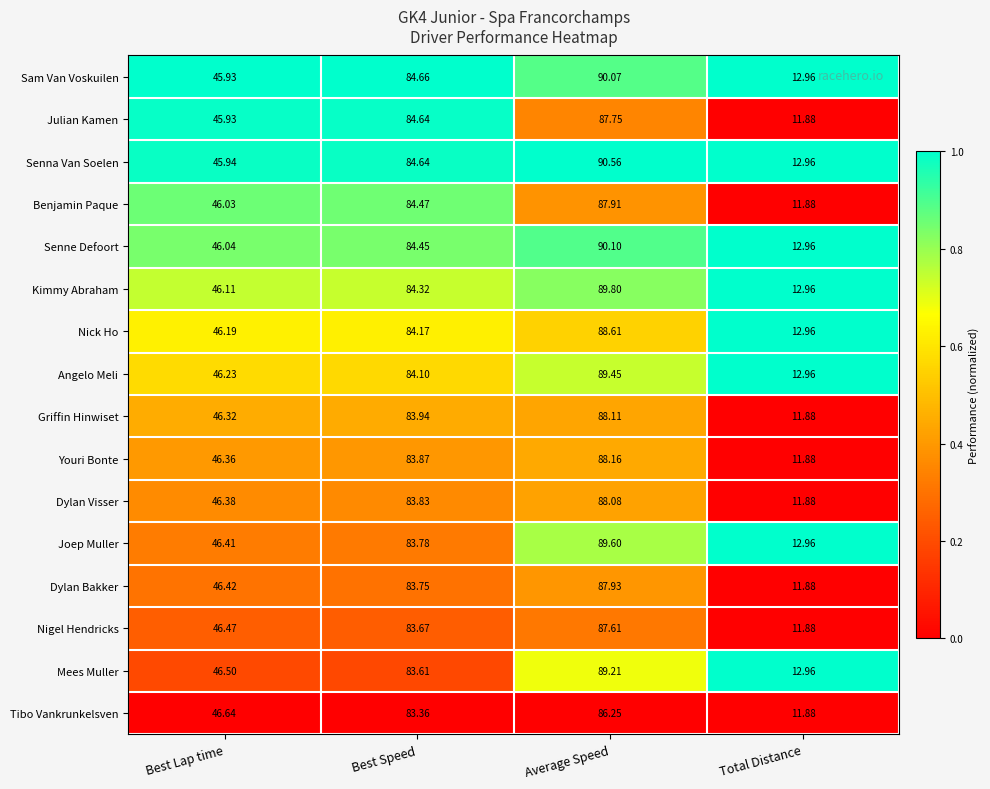

At which category is the sum across all series the highest?

Average Speed